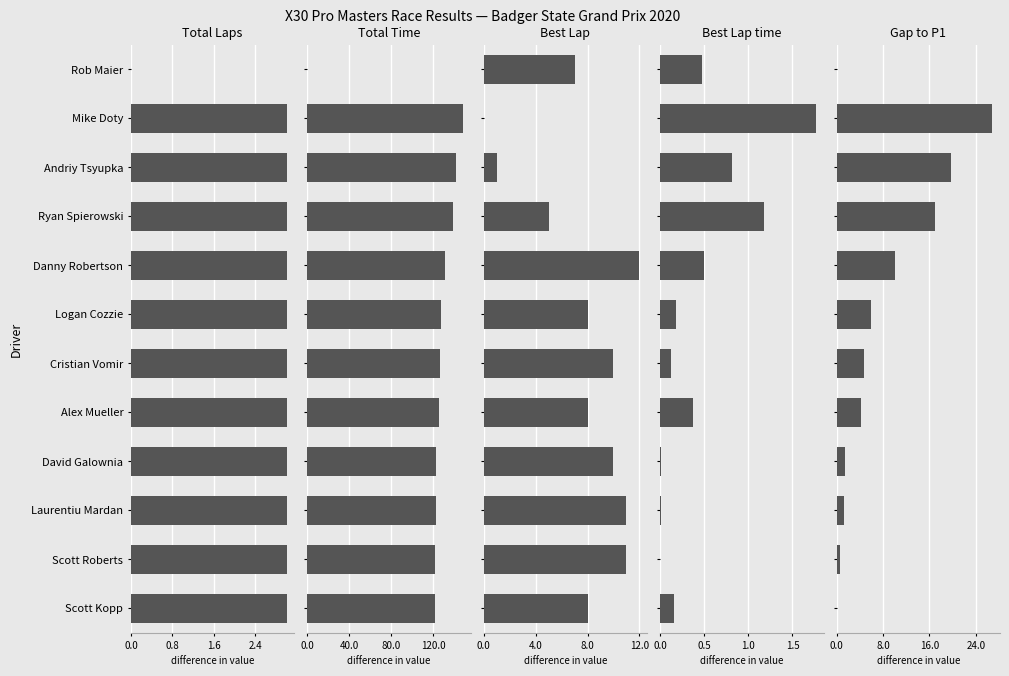

How many groups of bars are there?

12